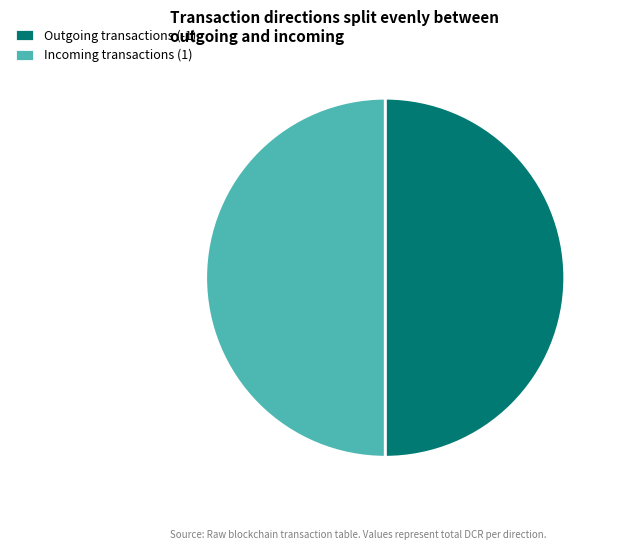

Is it true that Outgoing transactions (-1) is 42% of the pie?

False